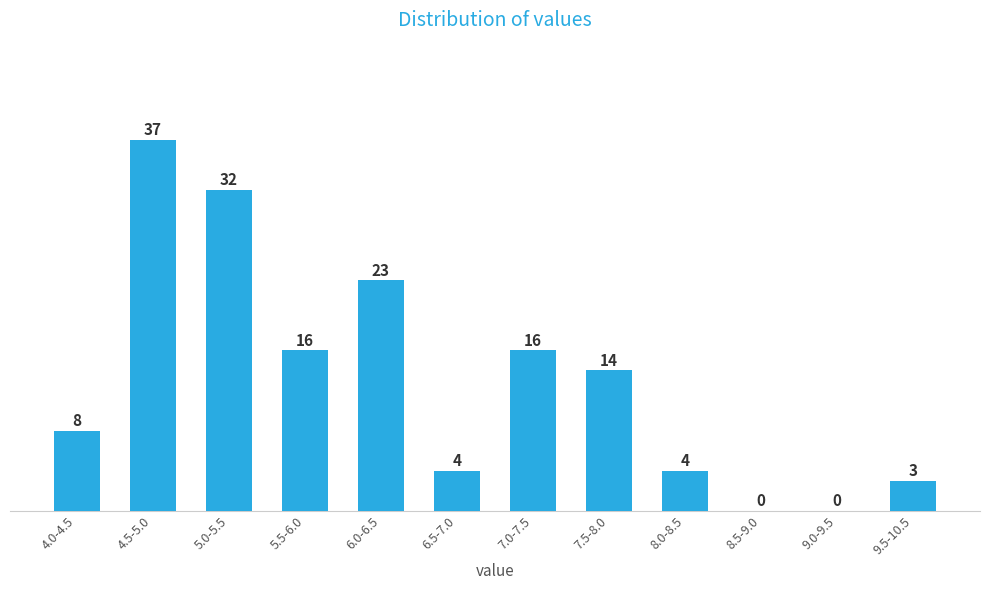

Reading left to right, list all the values displayed in this chart.

4.0-4.5=8	4.5-5.0=37	5.0-5.5=32	5.5-6.0=16	6.0-6.5=23	6.5-7.0=4	7.0-7.5=16	7.5-8.0=14	8.0-8.5=4	8.5-9.0=0	9.0-9.5=0	9.5-10.5=3